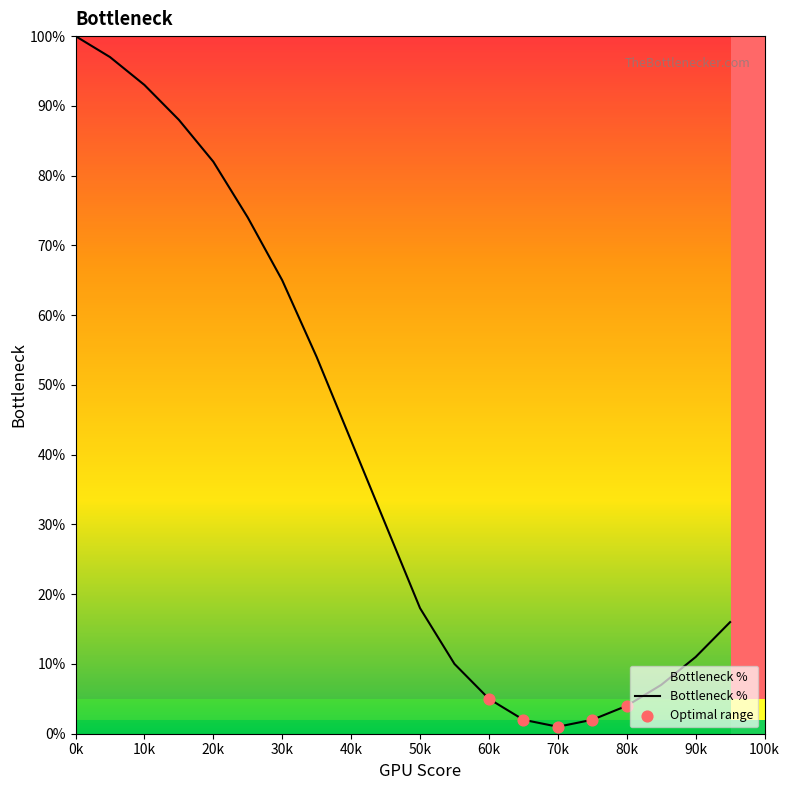

What is the difference between the maximum and minimum values?

99